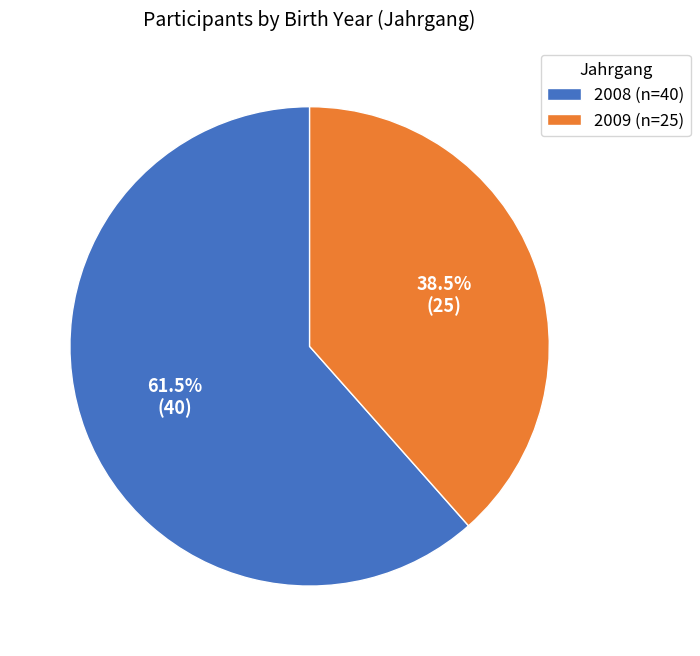

To the nearest percent, what is the combined percentage of 2008 and 2009?

100%